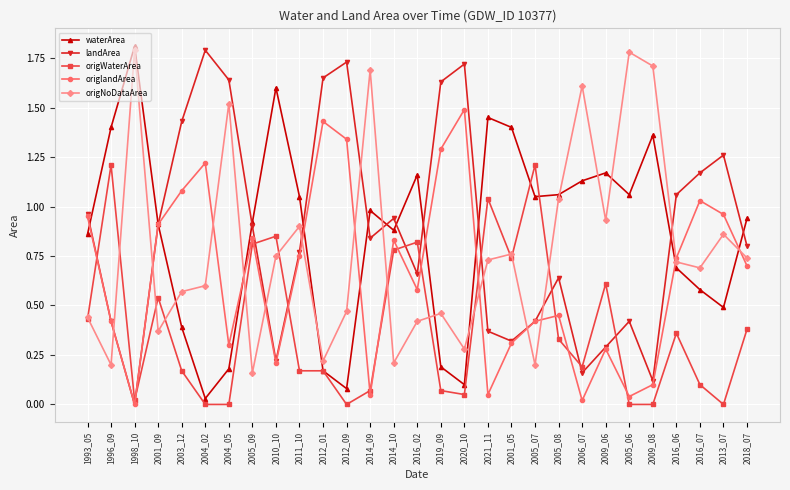

What is the label of the 24th point from the left?

2005_06